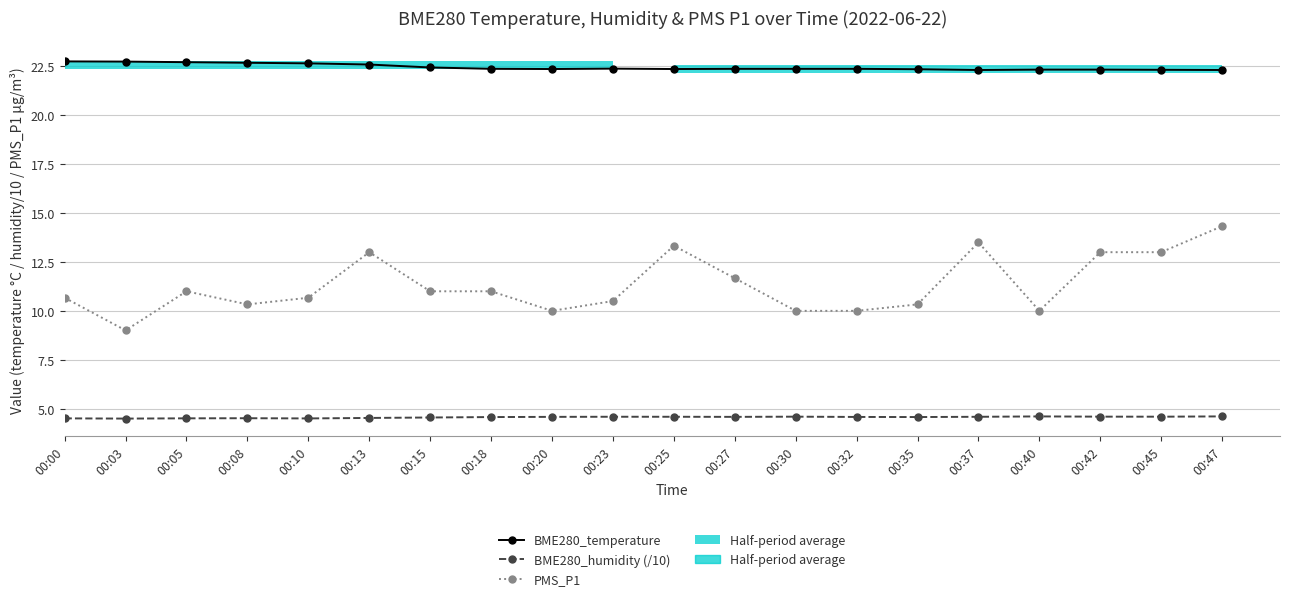

Between 00:45 and 00:13, which is larger?

00:13